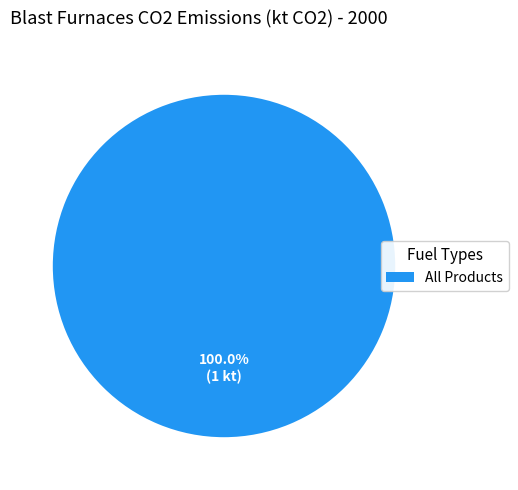

Is there a majority slice in this chart?

Yes